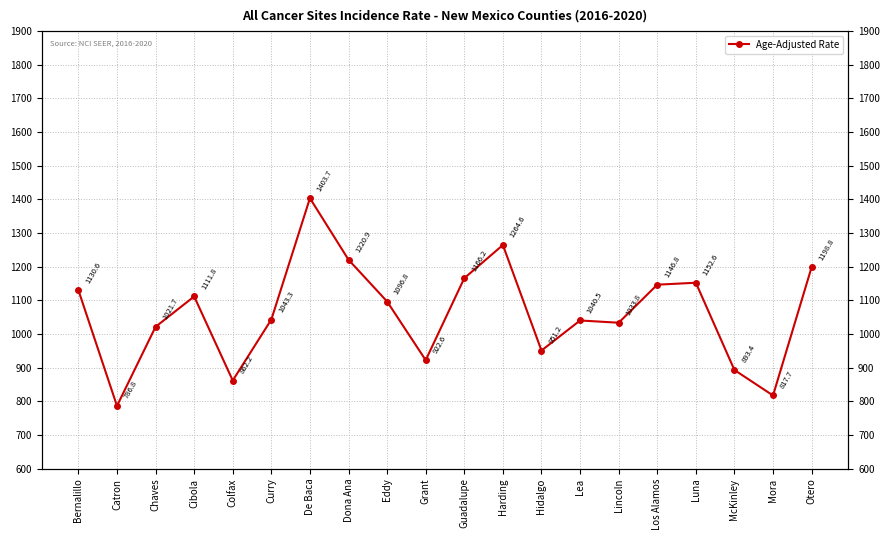

What is the approximate value at Guadalupe?

1166.2